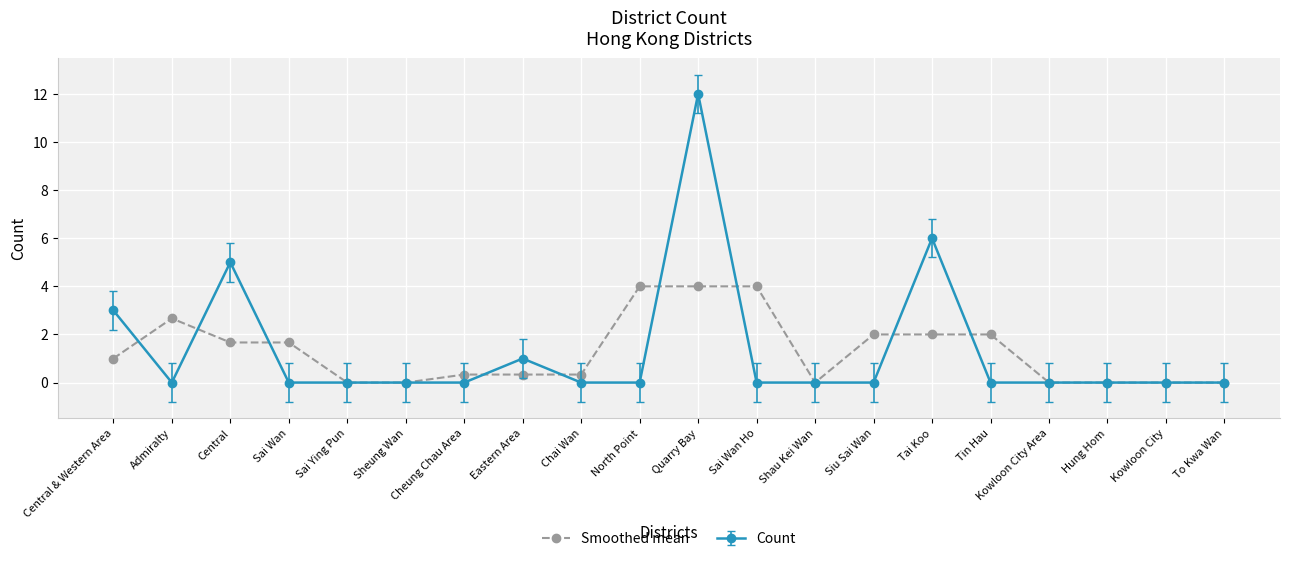

At which category does Smoothed mean reach its first local peak?

Admiralty